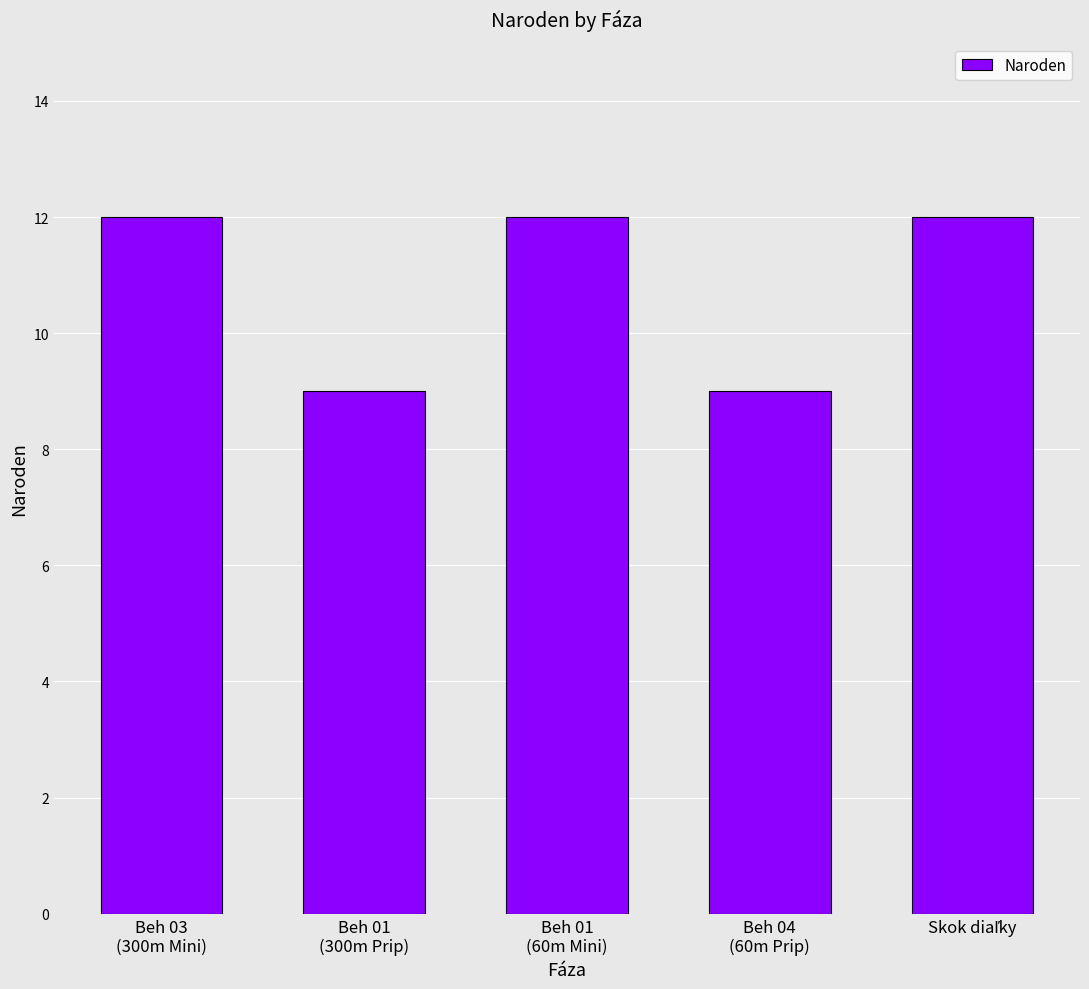

What is the greatest value displayed?

12